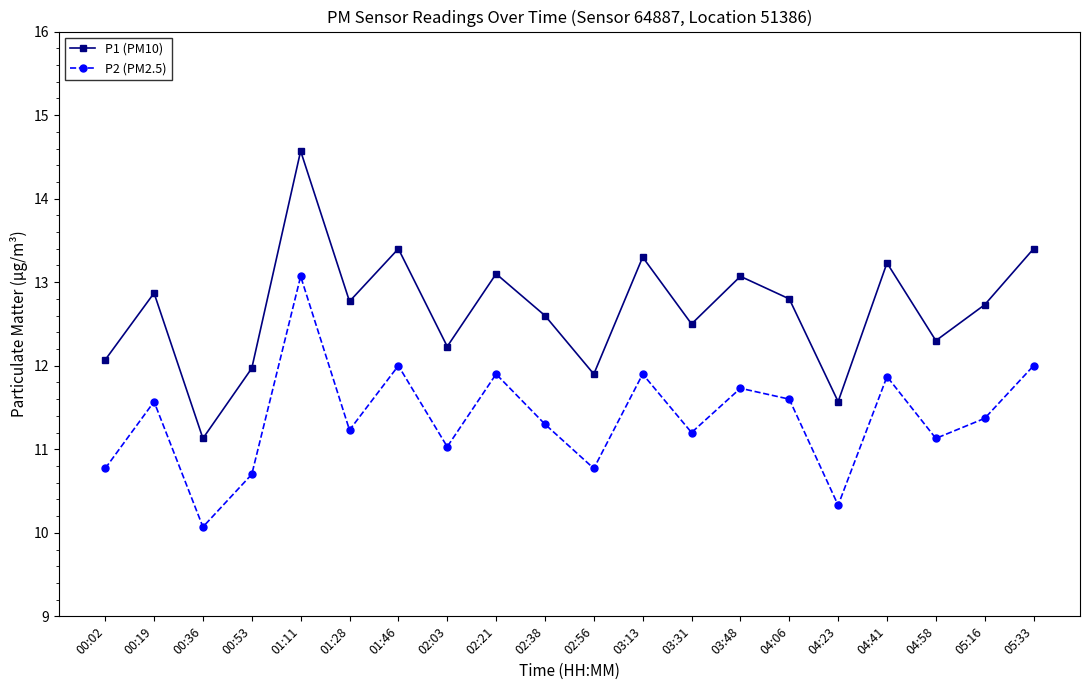

At which category is the sum across all series the highest?

01:11